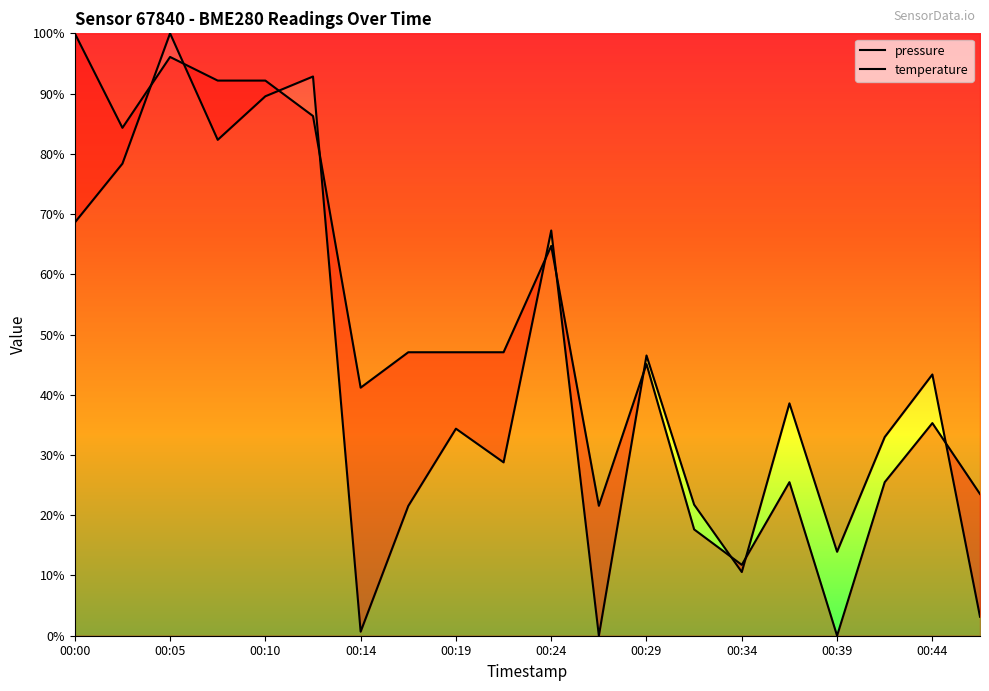

What is the value of the temperature point at the 20th from the left?

23.5